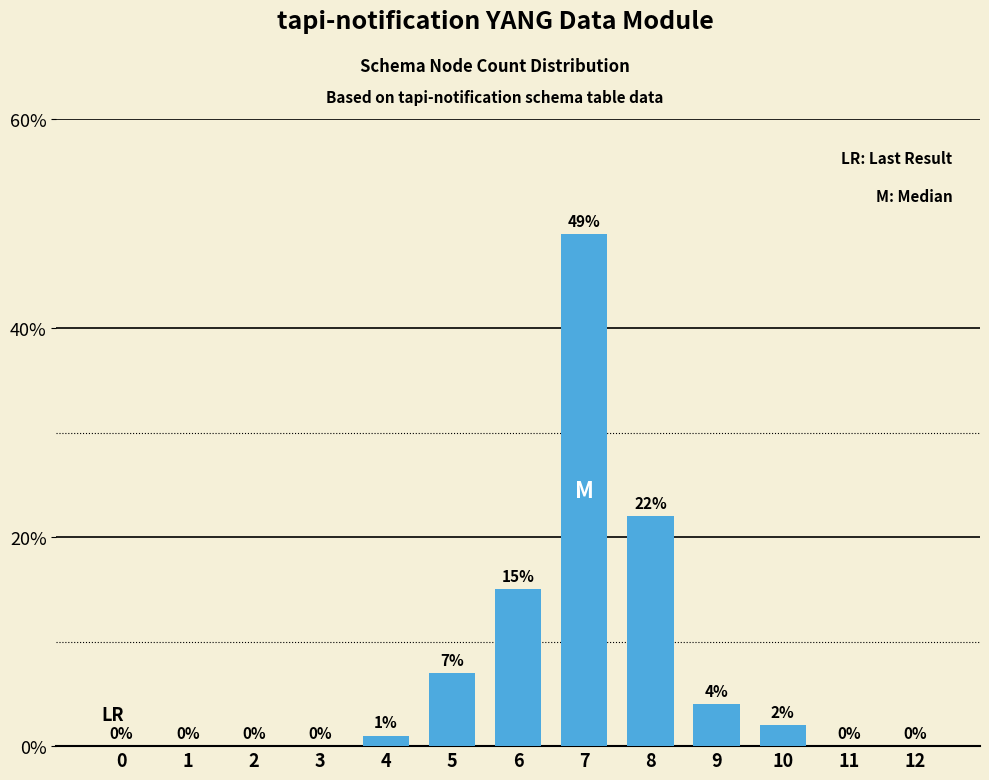

Between 5 and 8, which is larger?

8